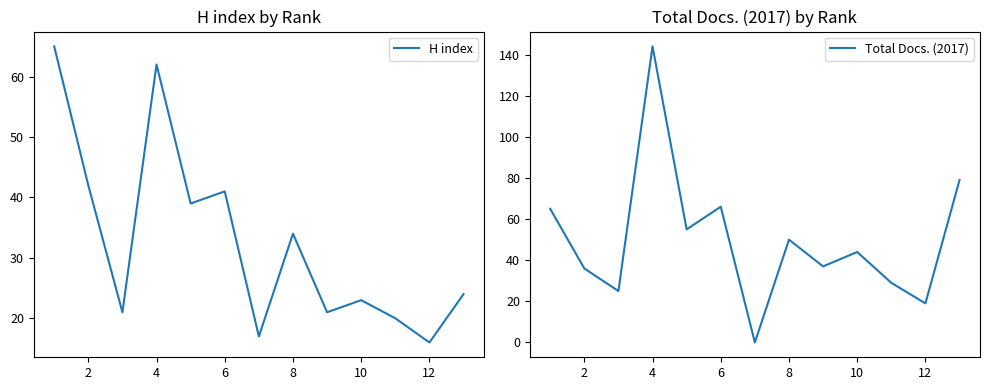

What is the lowest value of the H index series?

16